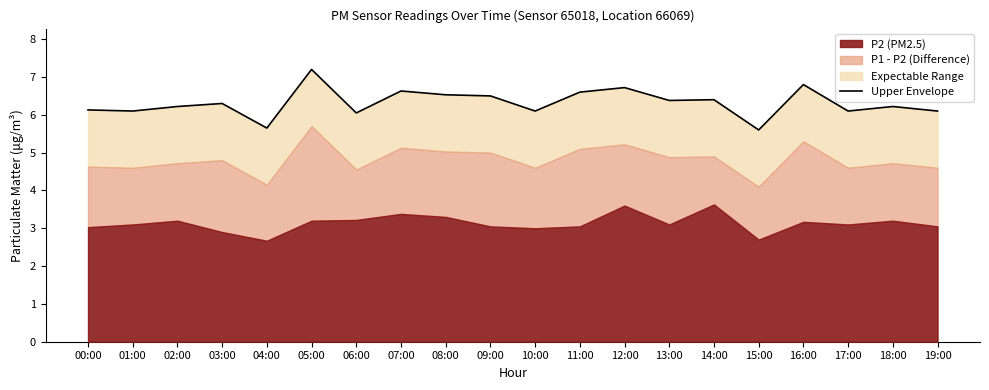

What is the difference between the maximum and minimum values?

1.6